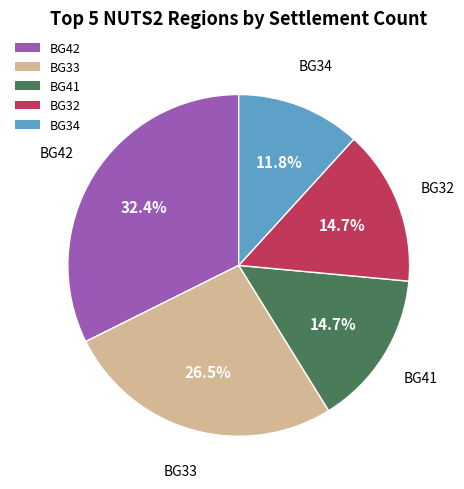

Which has a higher value, BG34 or BG33?

BG33